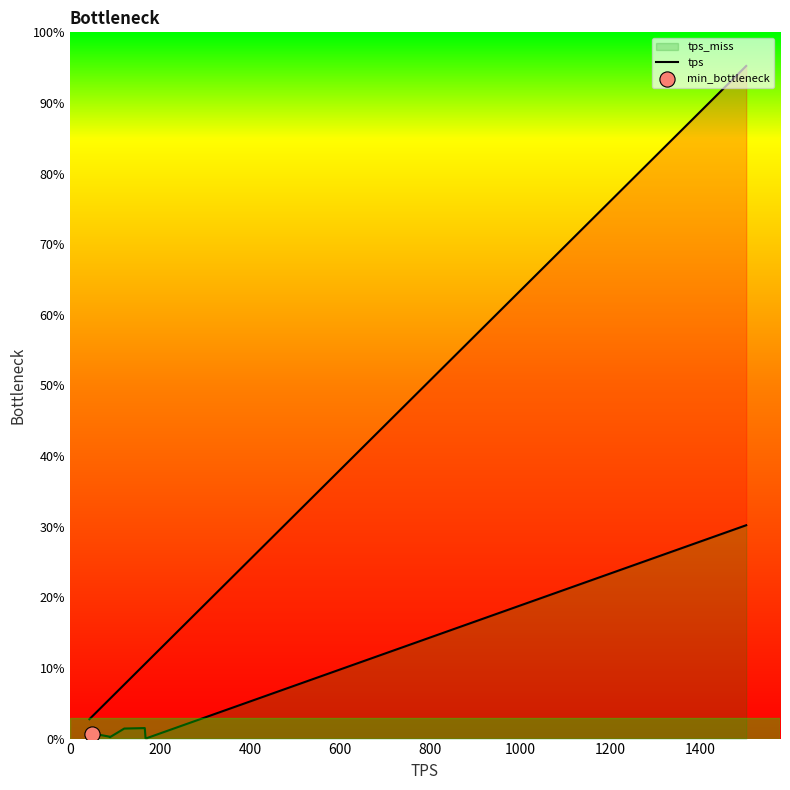

Approximately how many times larger is the value at 800 compared to 1400?

1.0